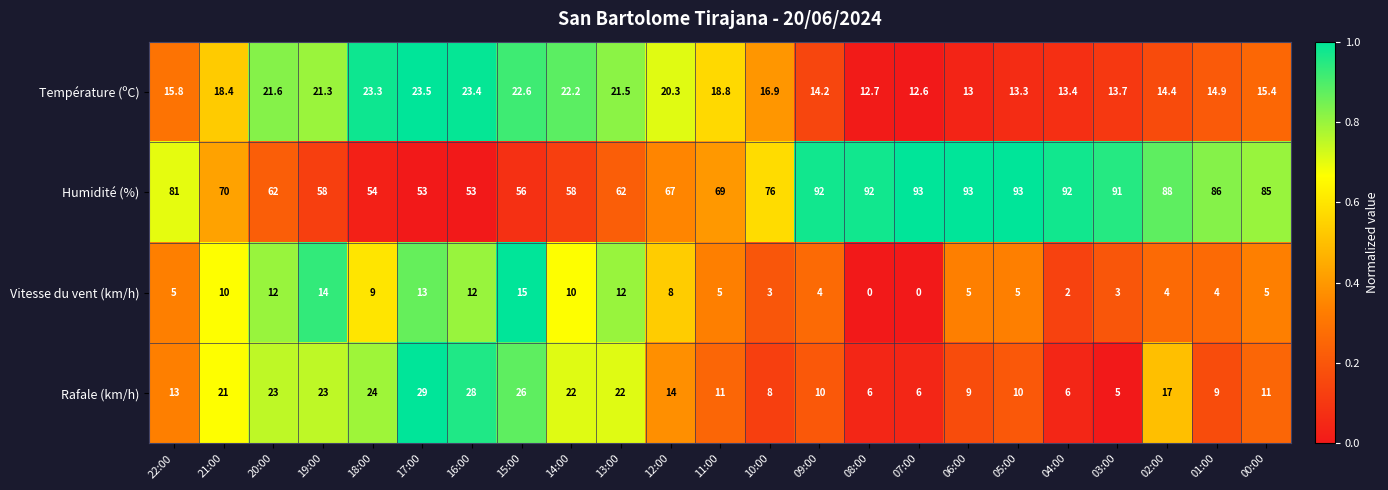

What is the difference between the Température (ºC) values at 11:00 and 15:00?

3.8